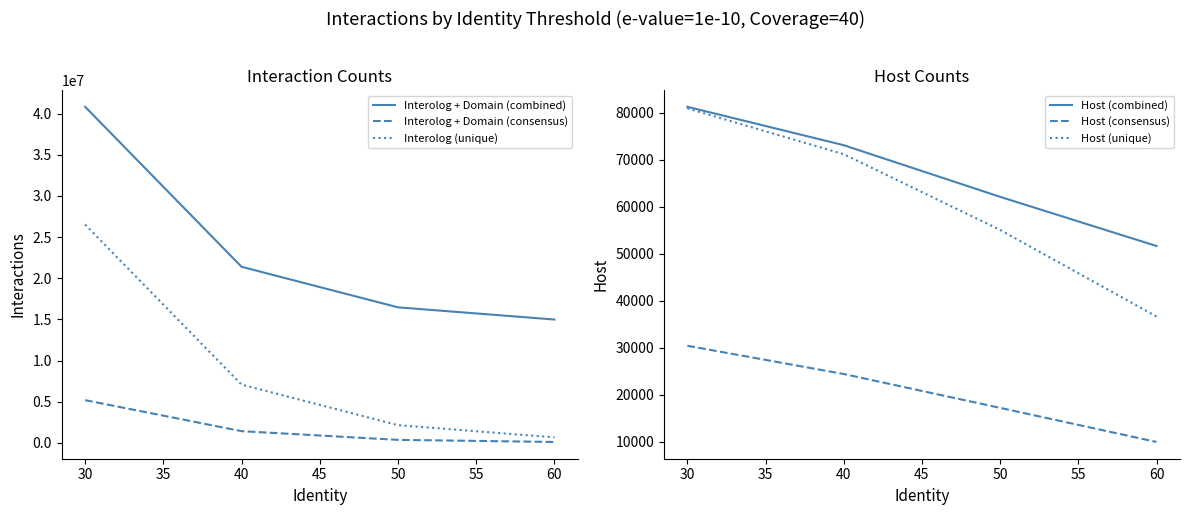

True or false: Host (unique) has more than 2 interior local peaks.

False